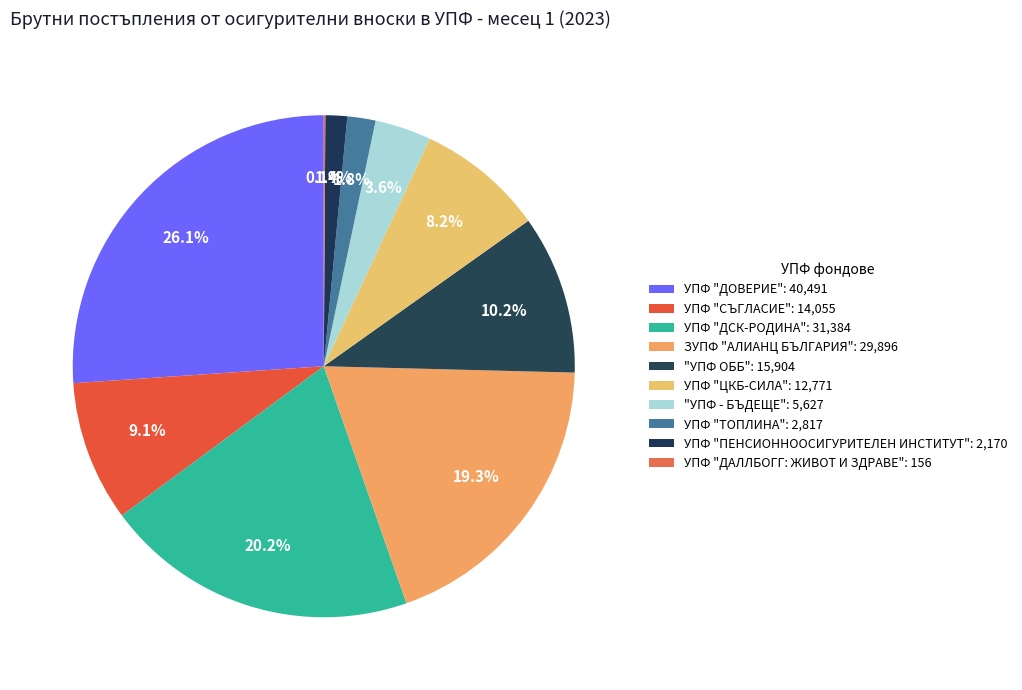

To the nearest percent, what percentage of the pie is "УПФ ОББ"?

10%